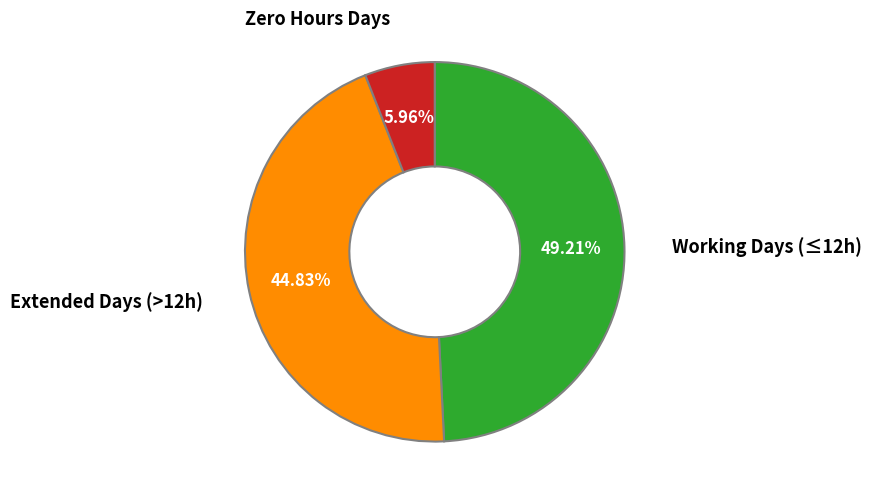

Does any single category account for the majority?

No